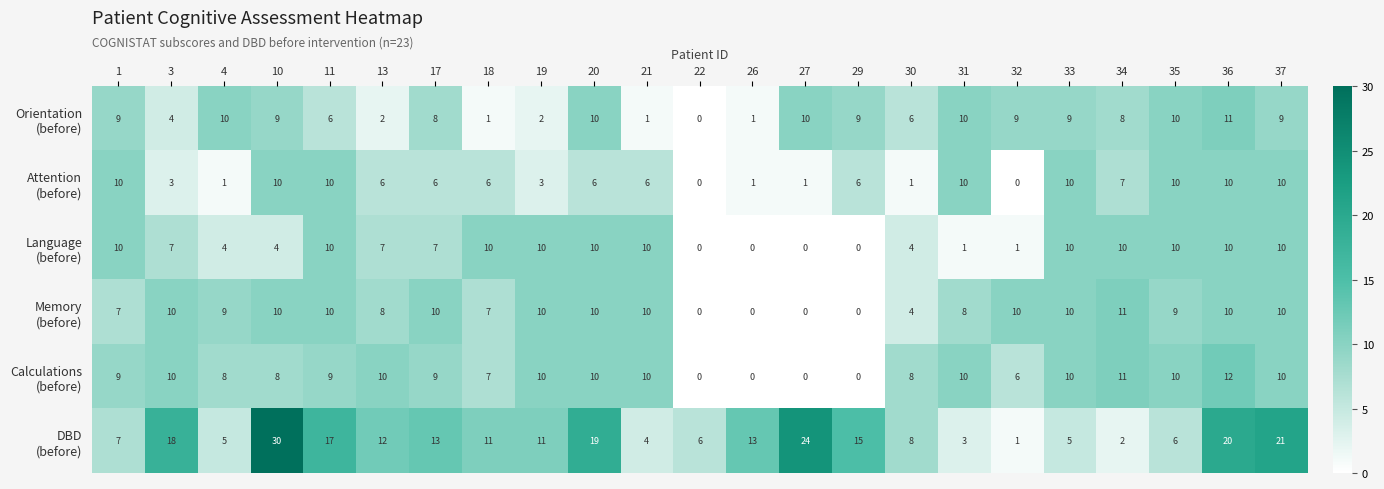

Count the number of categories in the chart.

23